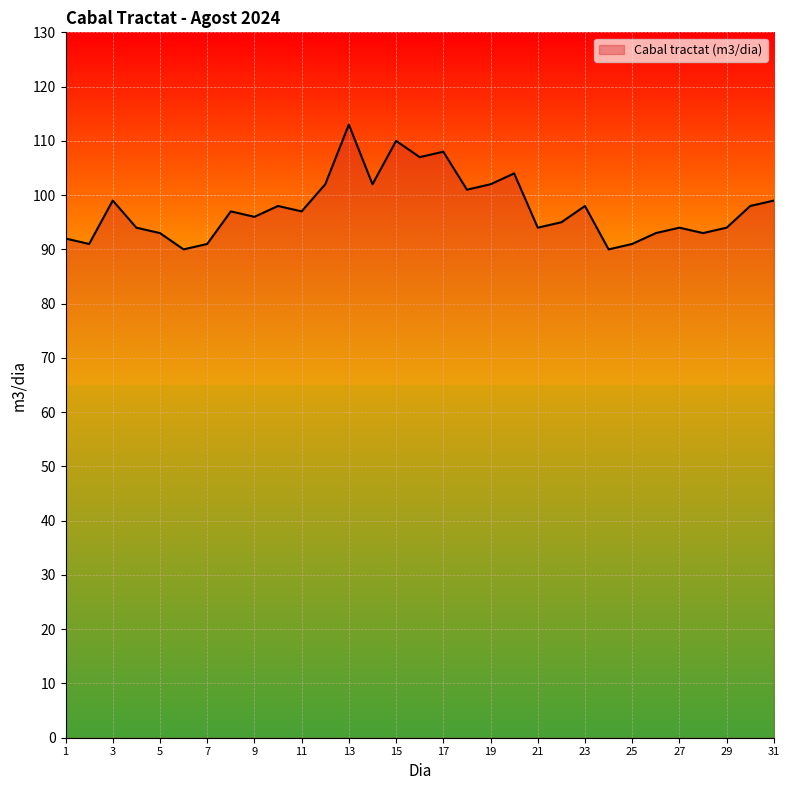

How many values are below 97?

15